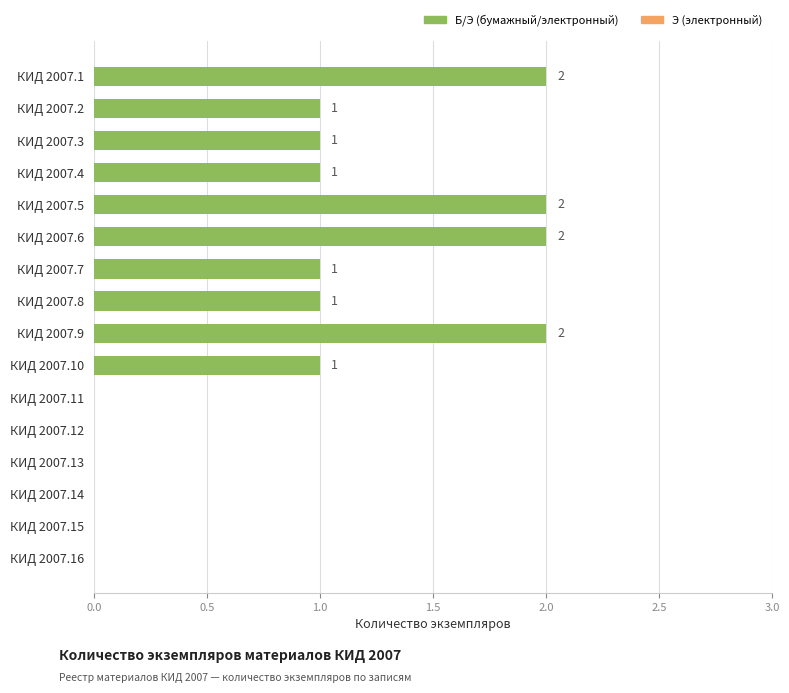

True or false: the data shows 1 at КИД 2007.16.

False